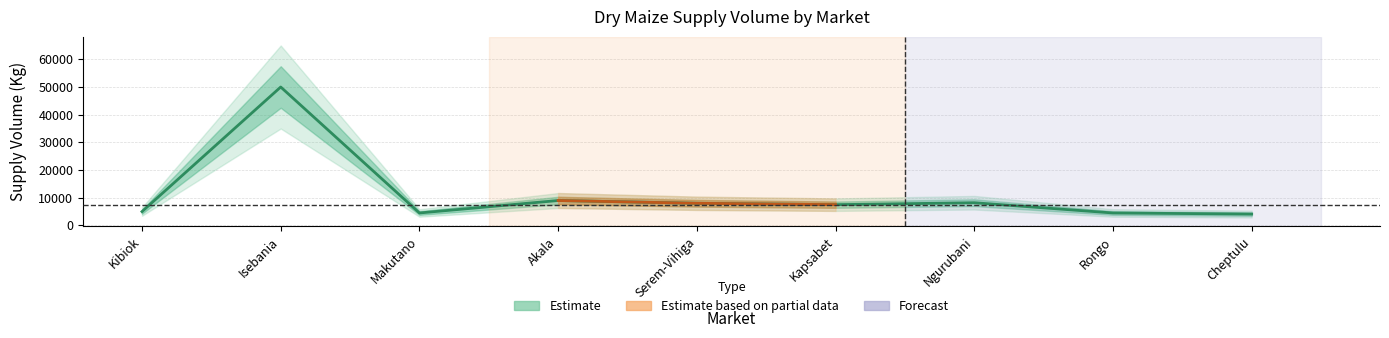

How many interior local peaks (higher than both neighbors) does the data have?

3